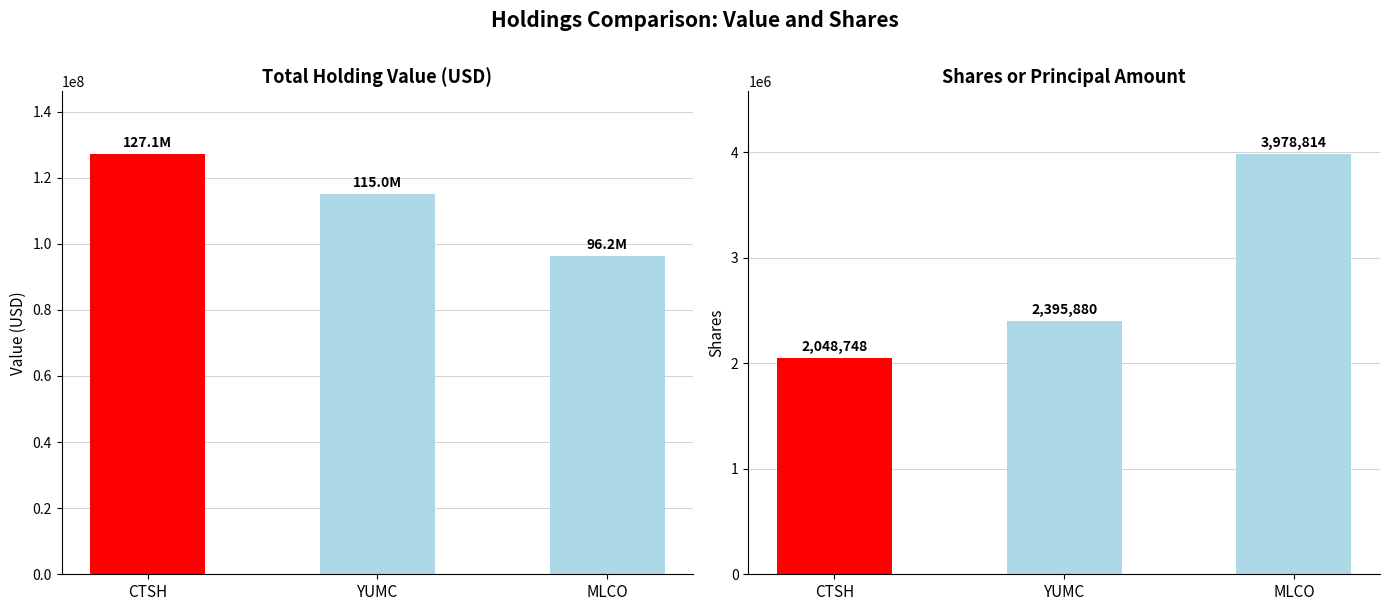

What is the average value of the Value series?

112752333